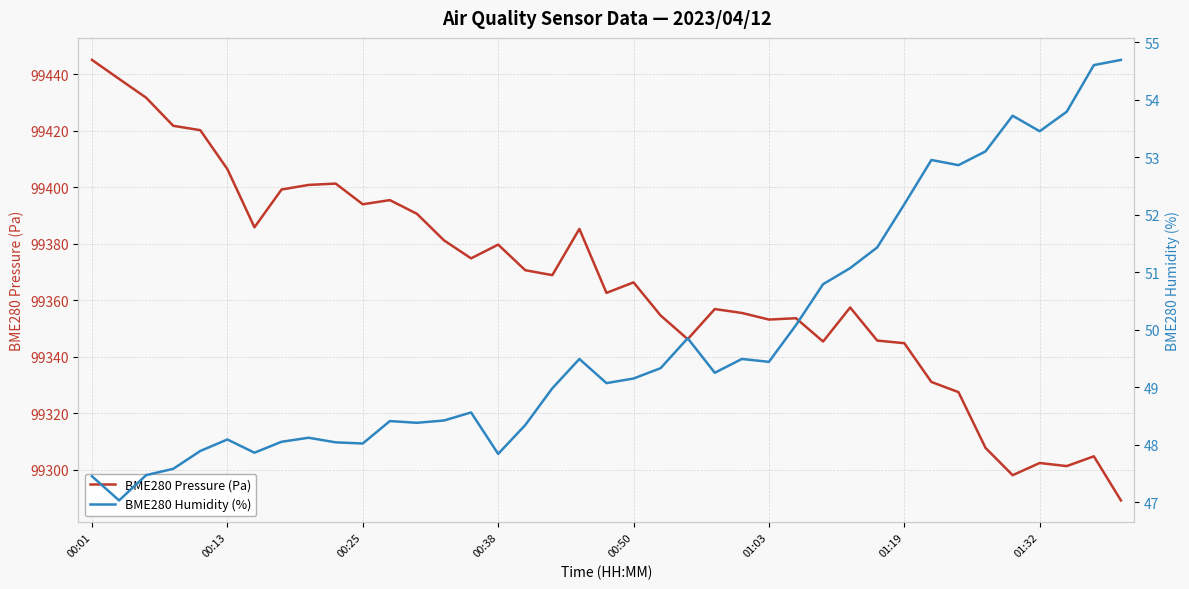

True or false: BME280 Pressure (Pa) has a value of 60521.1 at 01:32.

False